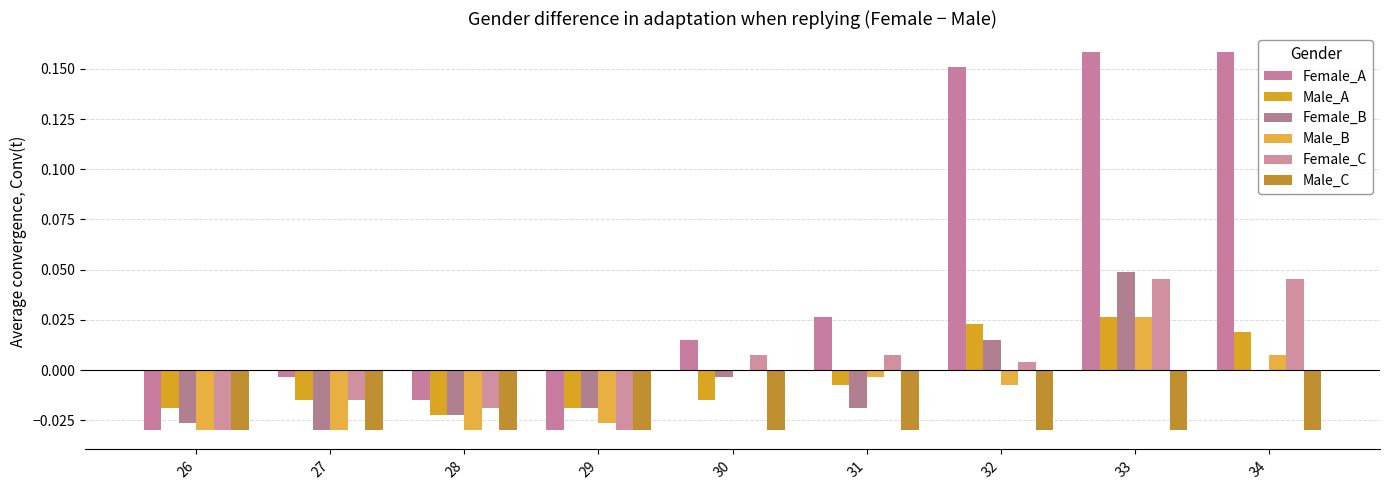

Reading left to right, what are all the values shown in this chart?

Female_A: -0.0	-0.0	-0.0	-0.0	0.0	0.0	0.2	0.2	0.2
Male_A: -0.0	-0.0	-0.0	-0.0	-0.0	-0.0	0.0	0.0	0.0
Female_B: -0.0	-0.0	-0.0	-0.0	-0.0	-0.0	0.0	0.0	0.0
Male_B: -0.0	-0.0	-0.0	-0.0	0.0	-0.0	-0.0	0.0	0.0
Female_C: -0.0	-0.0	-0.0	-0.0	0.0	0.0	0.0	0.0	0.0
Male_C: -0.0	-0.0	-0.0	-0.0	-0.0	-0.0	-0.0	-0.0	-0.0